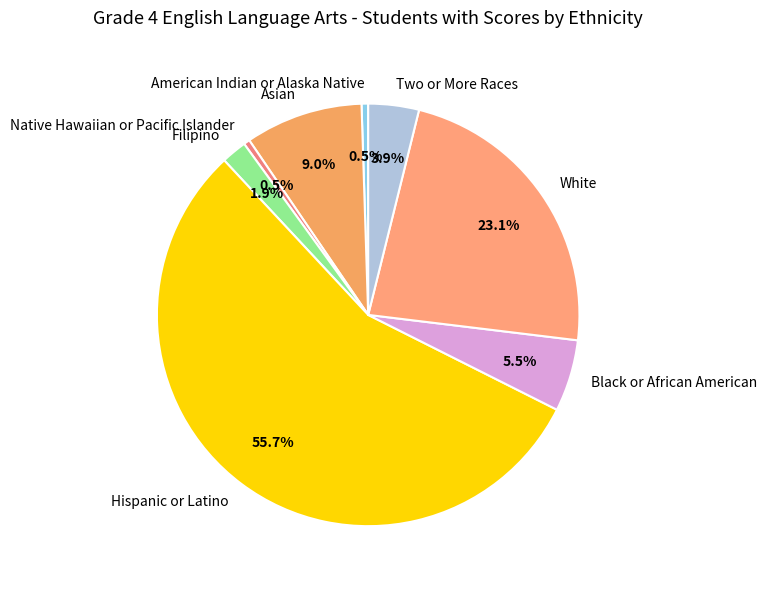

Does Asian represent more than half of the total?

No